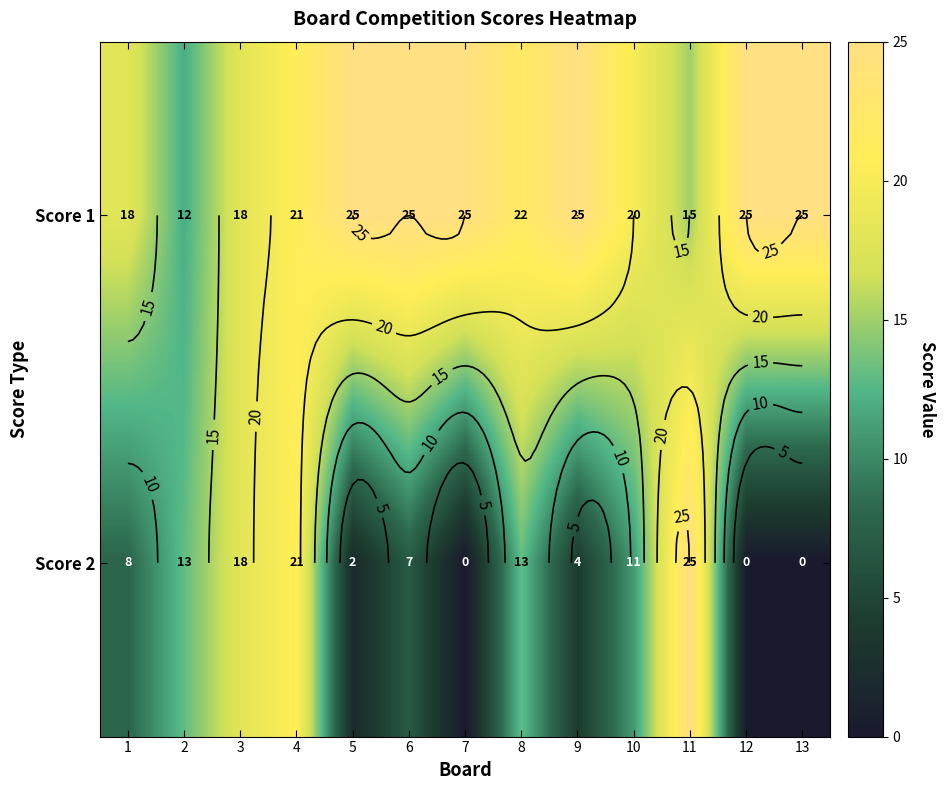

True or false: Score 1 has a value of 22 at 8.

True